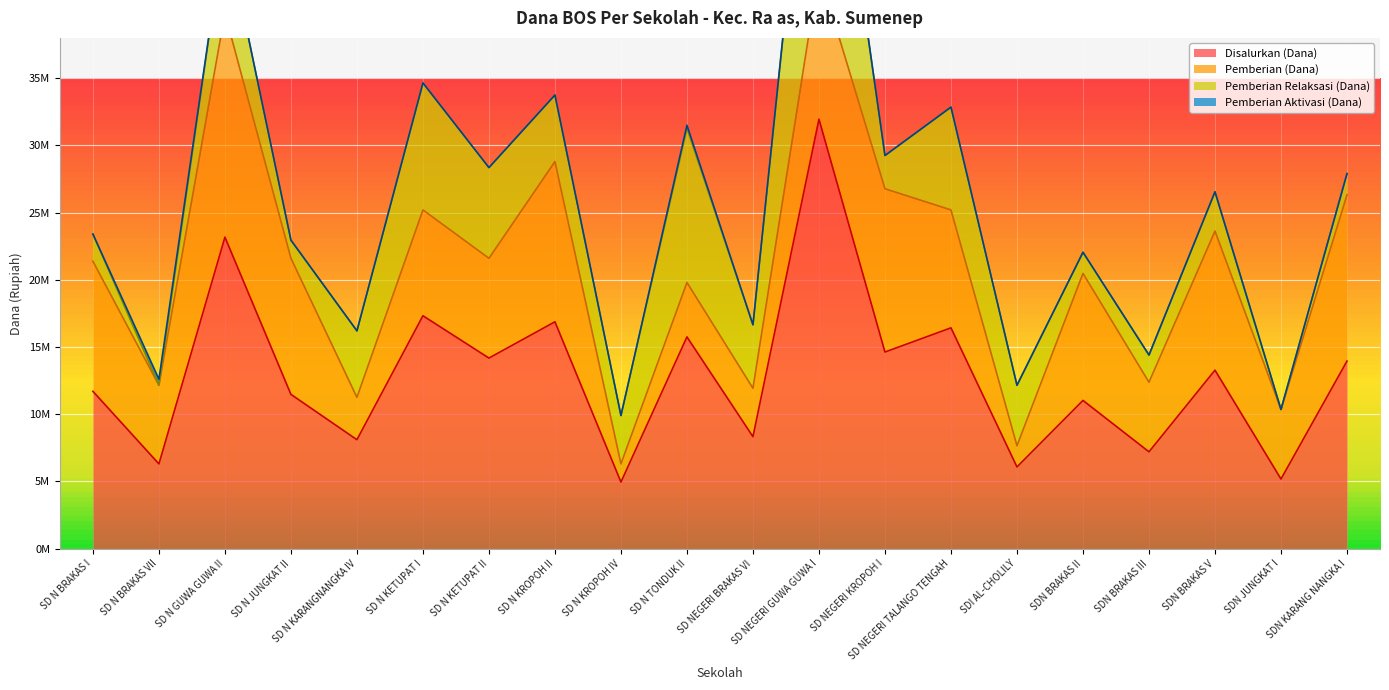

What are all the series names shown in the legend?

Disalurkan (Dana), Pemberian (Dana), Pemberian Relaksasi (Dana), Pemberian Aktivasi (Dana)